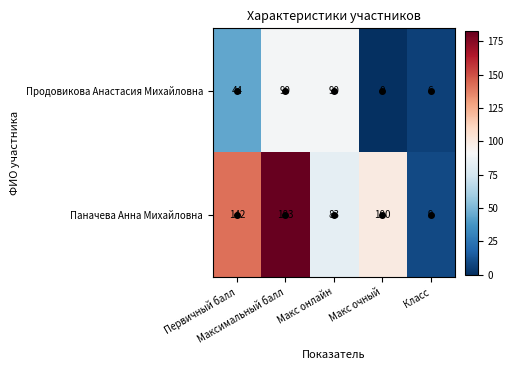

Rank the series by their maximum value, from highest to lowest.

Паначева Анна Михайловна, Продовикова Анастасия Михайловна